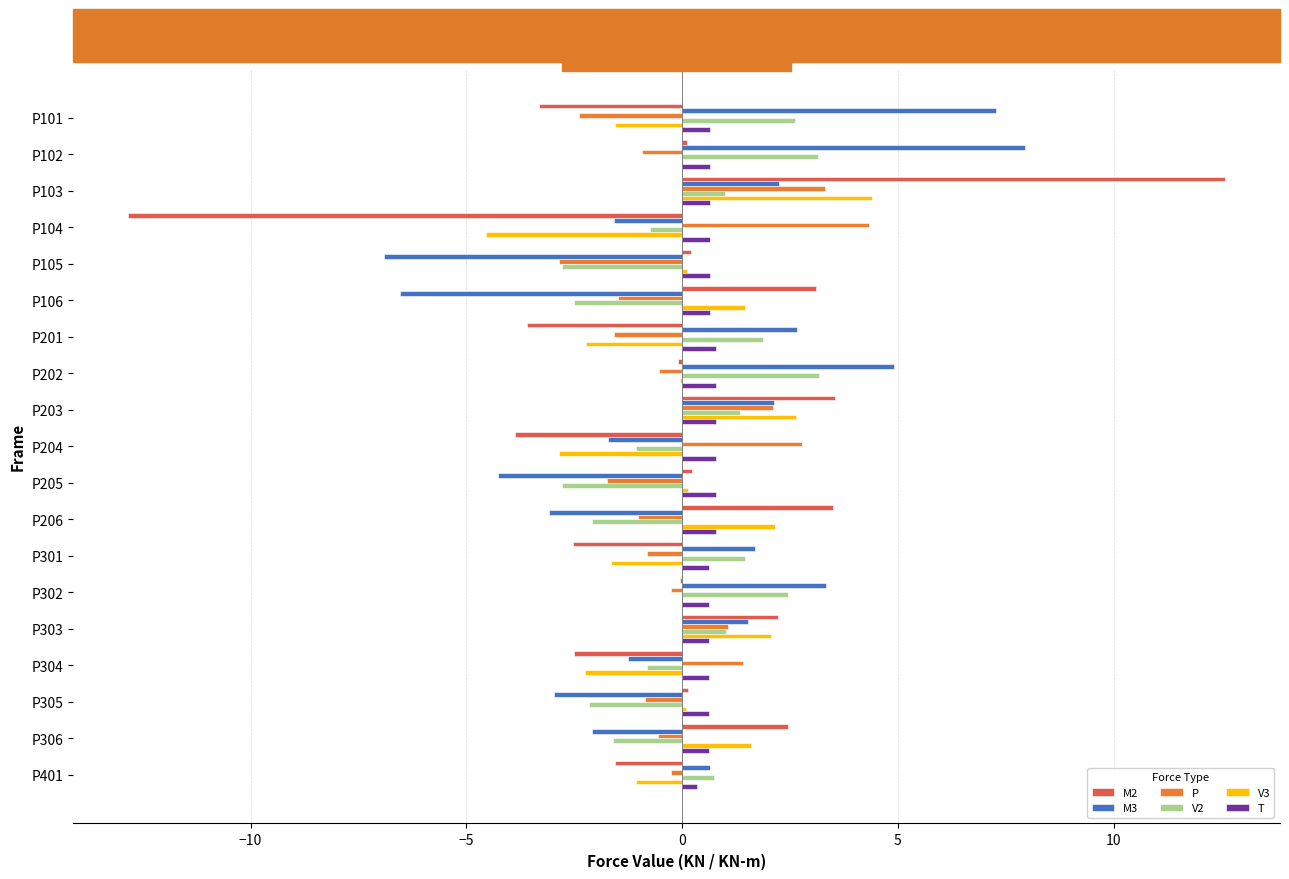

What are all the series names shown in the legend?

M2, M3, P, V2, V3, T